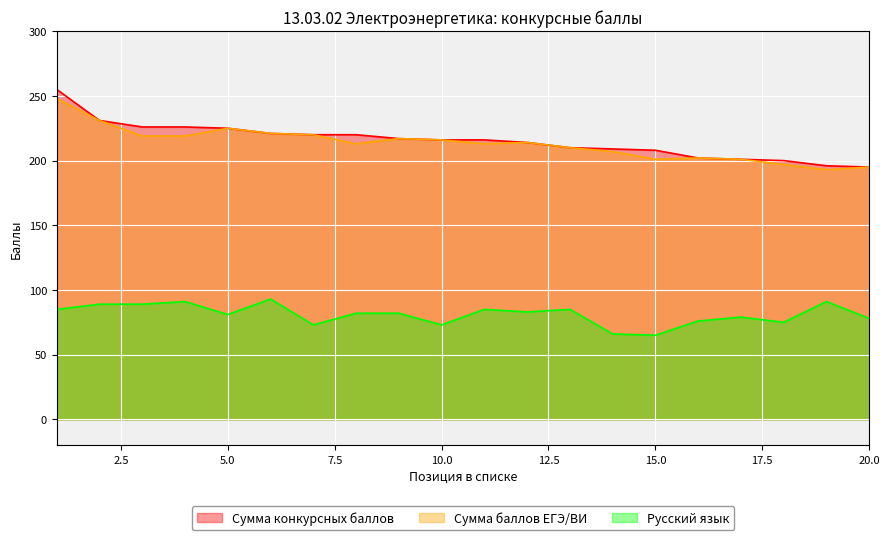

At which label does Сумма конкурсных баллов reach its minimum?

20